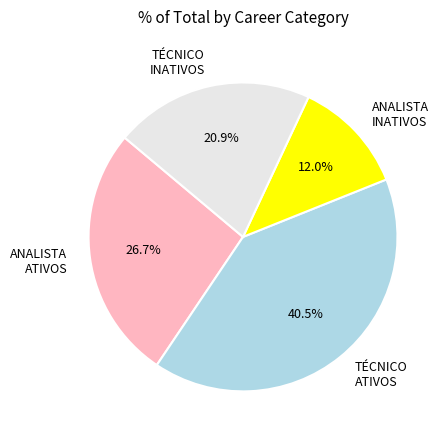

Count the number of slices in the pie.

4